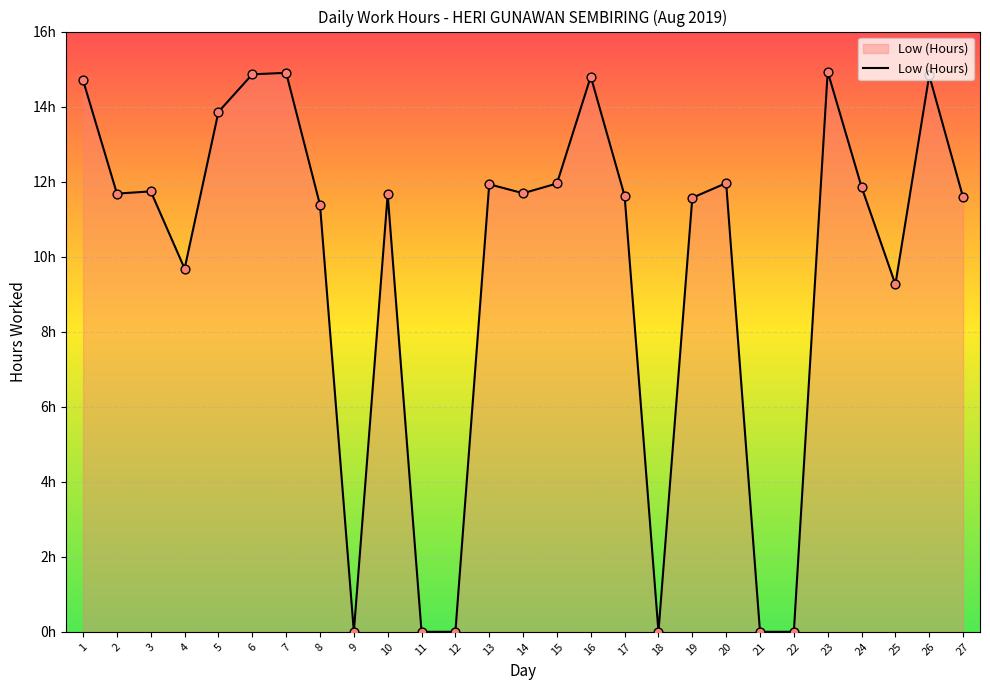

Between 20 and 10, which is larger?

20